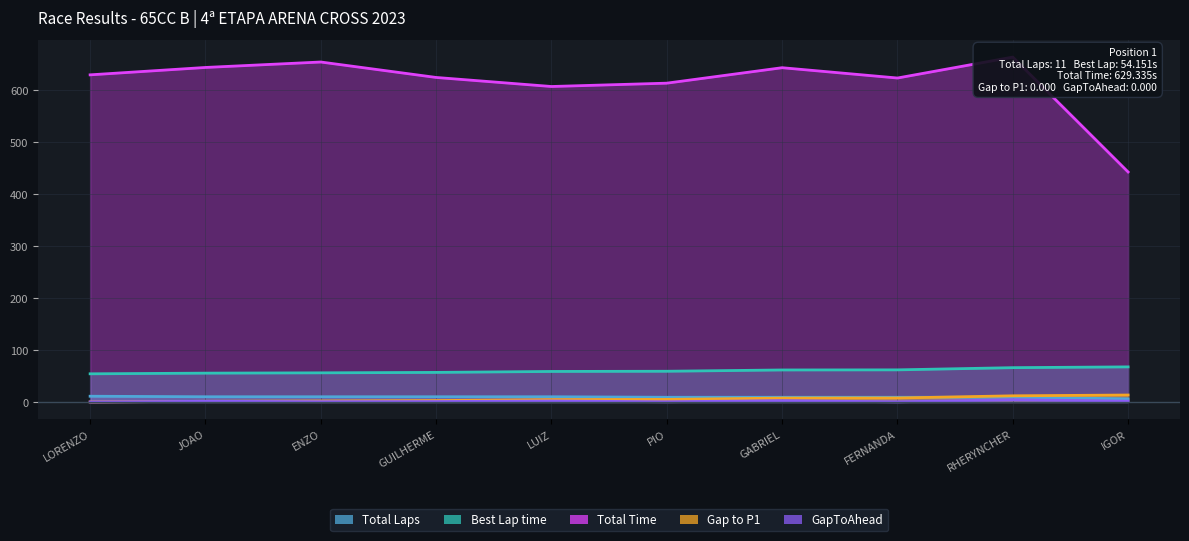

What are all the series names shown in the legend?

Total Laps, Best Lap time, Total Time, Gap to P1, GapToAhead